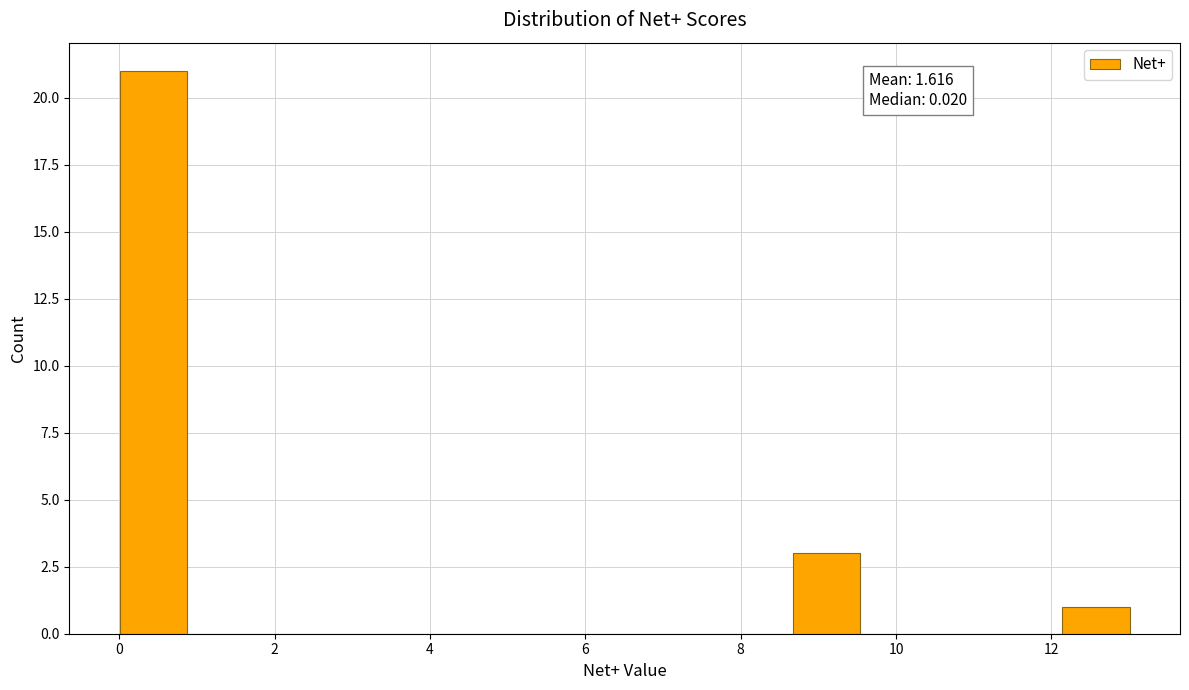

Which range on the x-axis has the tallest bar?

0.0 to 0.8